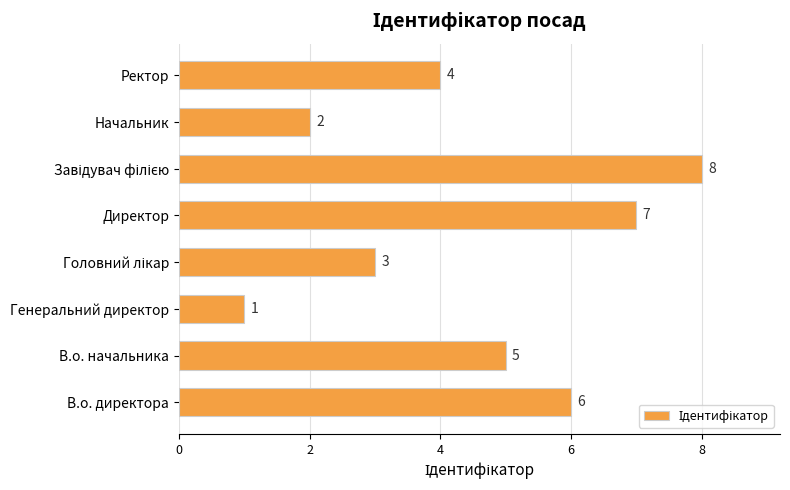

Are the bars horizontal?

Yes